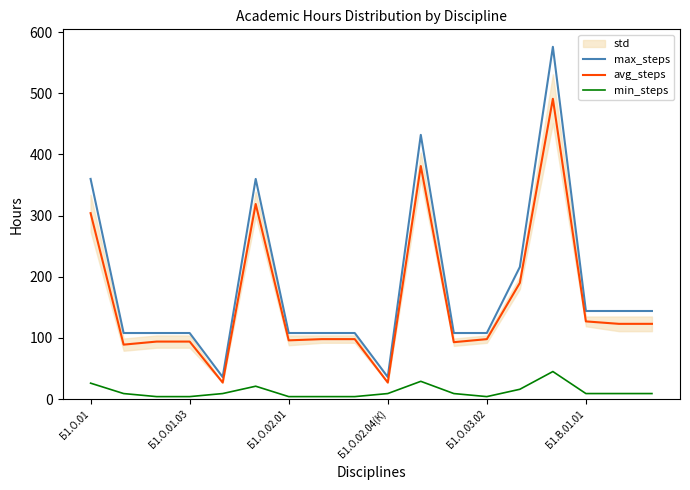

True or false: avg_steps and max_steps intersect in this chart.

False